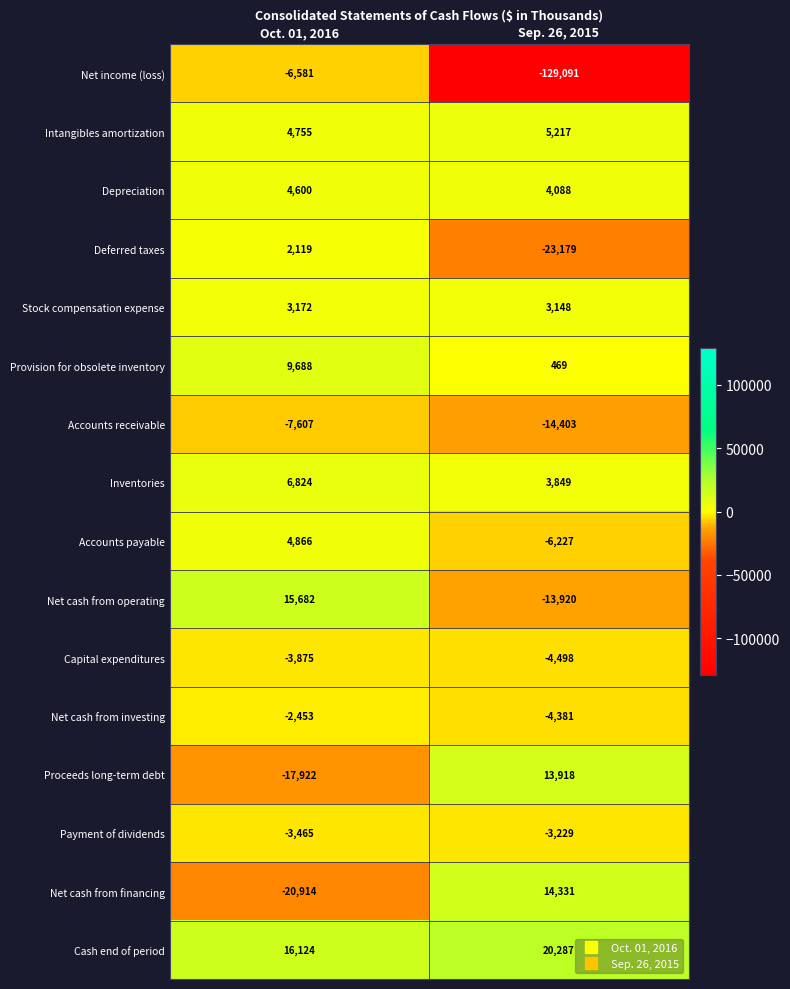

At which label is Intangibles amortization closest to 4986?

Oct. 01, 2016